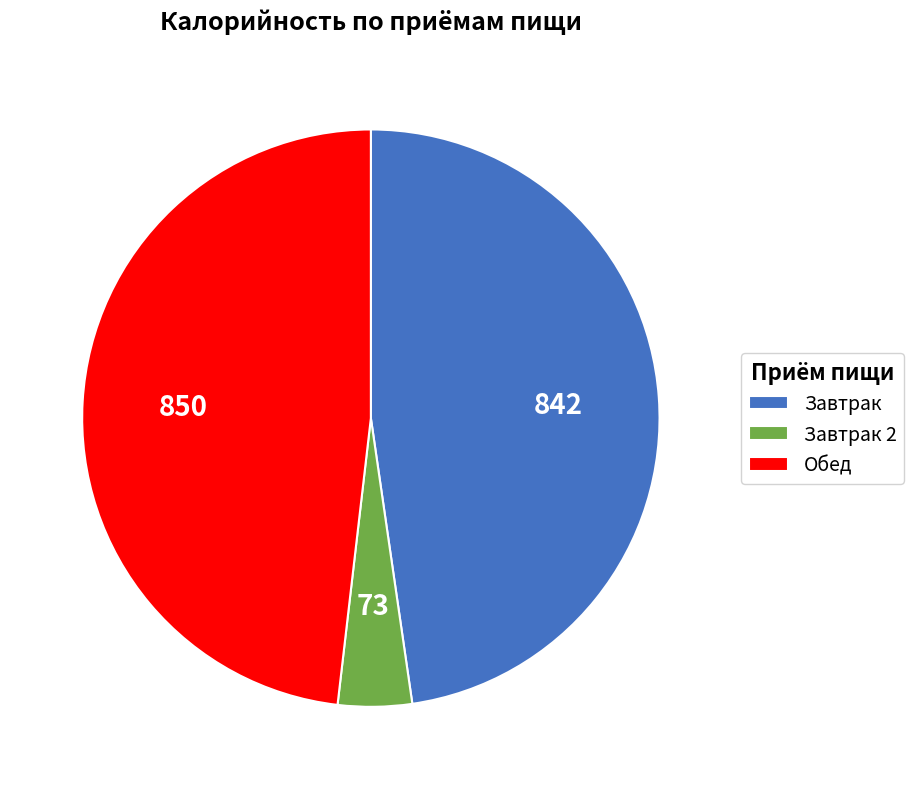

Combined, do Обед and Завтрак account for over 50%?

Yes